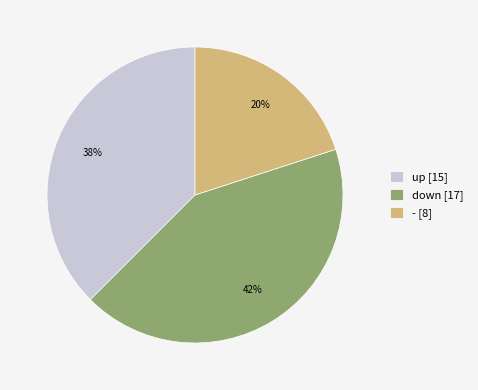

Does down [17] represent more than half of the total?

No